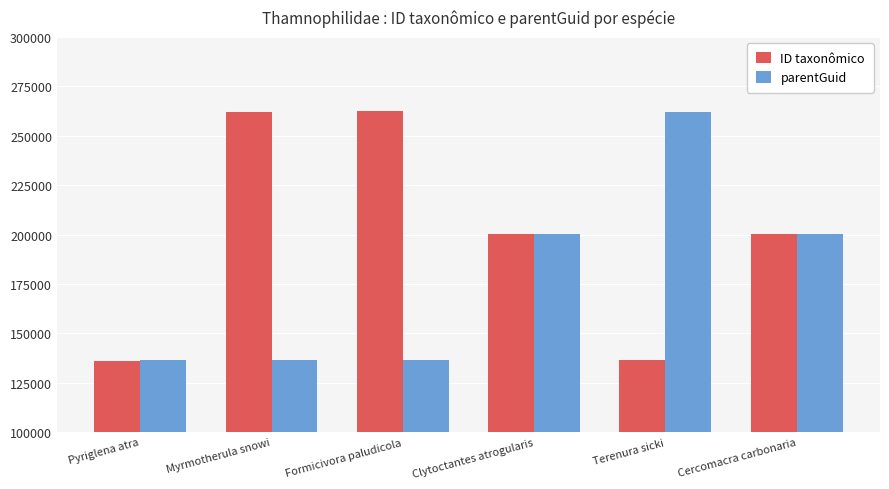

The parentGuid series shows 200178 at Cercomacra carbonaria. True or false?

True